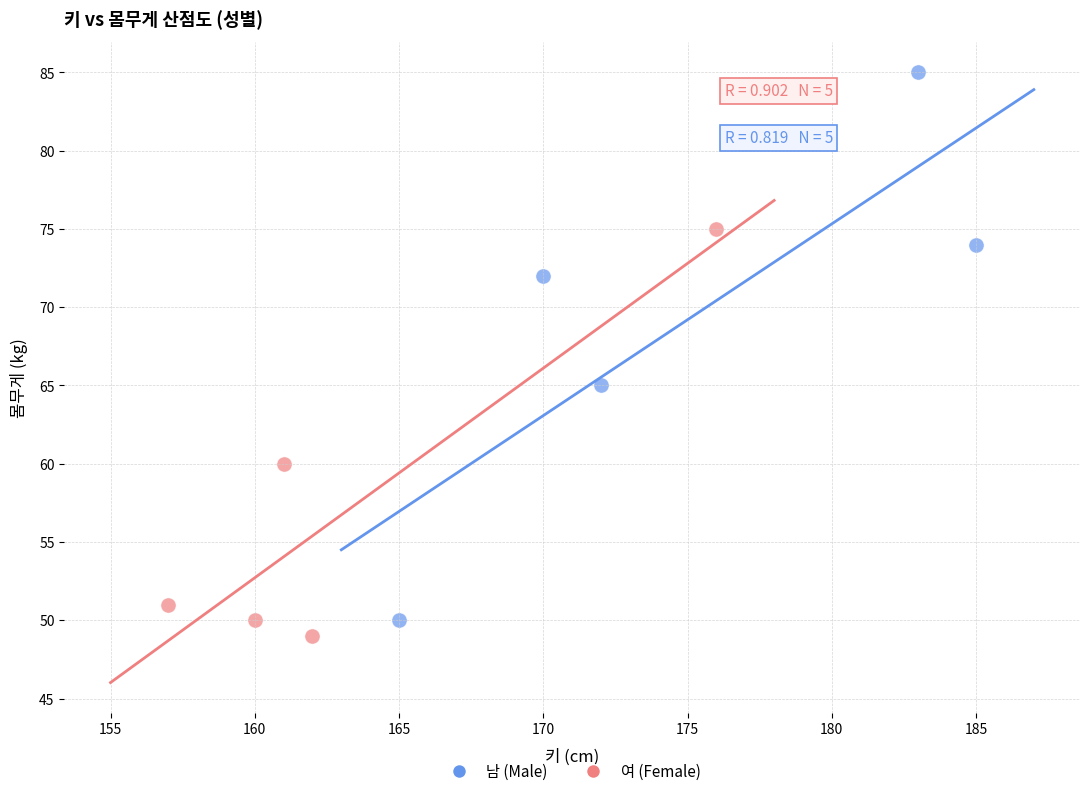

Which series reaches the maximum Y coordinate?

남 (Male)